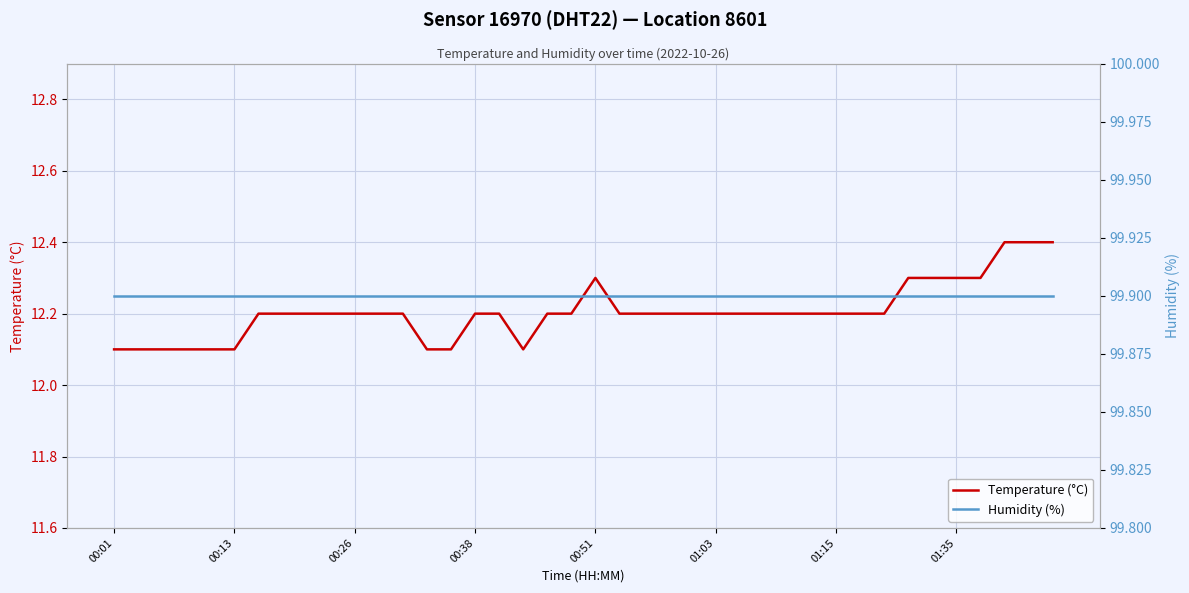

True or false: Humidity (%) and Temperature (°C) cross at least once.

False